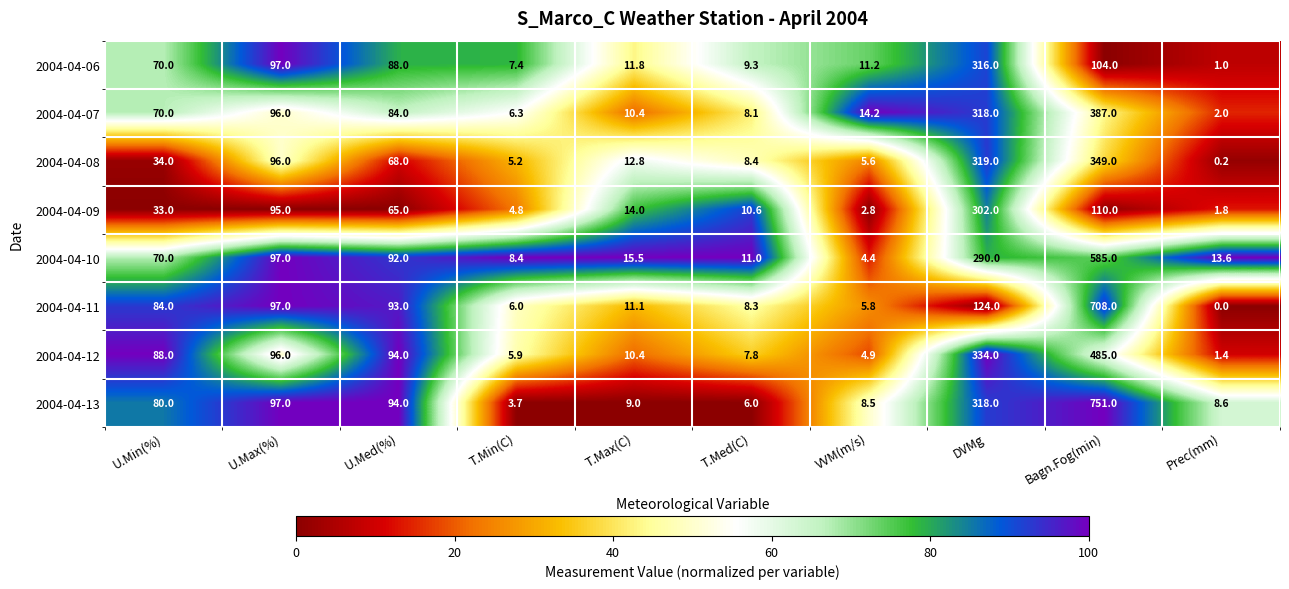

Which series has the widest spread of values?

2004-04-13